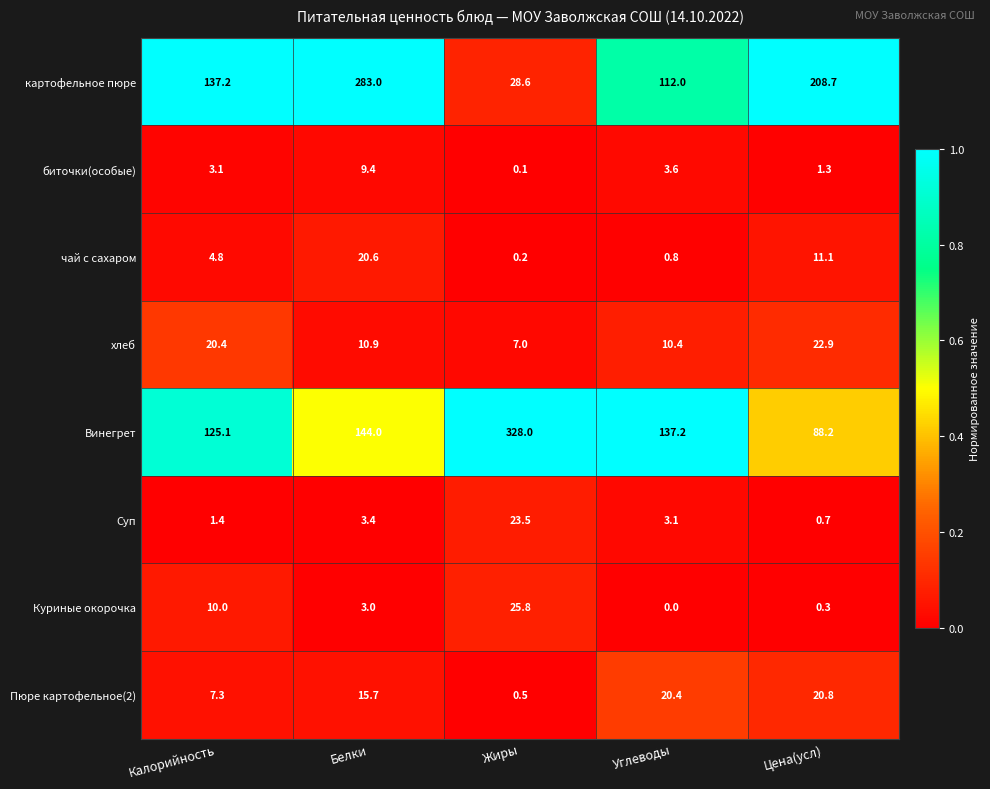

At how many categories does at least one series exceed 0?

5